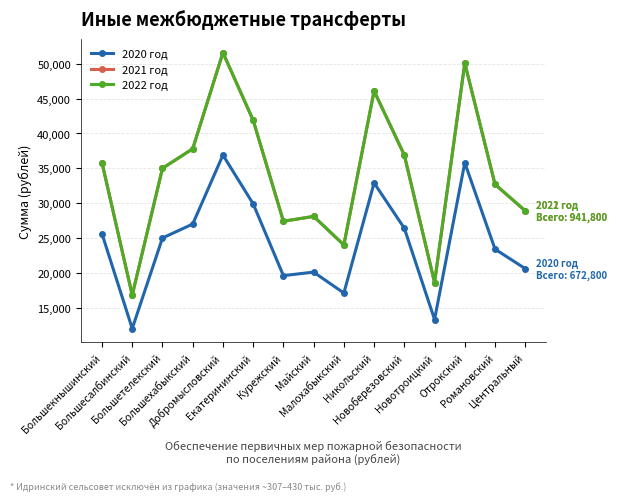

Read the 2022 год value at Новотроицкий.

18600